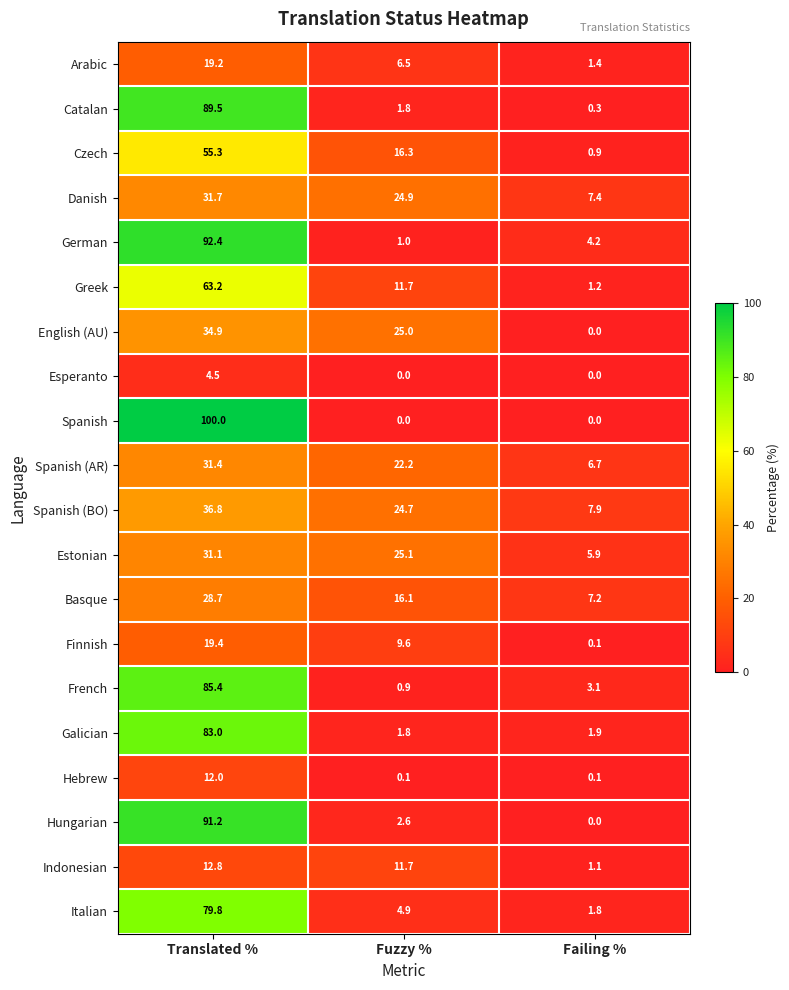

What is the maximum value shown in the chart?

100.0